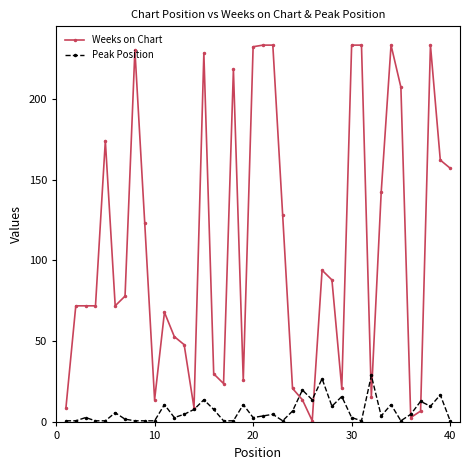

Reading right to left, transcribe all the data shown in this chart.

Weeks on Chart: 157	162	233	7	3	207	233	142	16	233	233	21	88	94	1	14	21	128	233	233	232	26	218	24	30	228	9	48	53	68	14	123	230	78	72	174	72	72	72	9
Peak Position: 1	17	10	13	5	1	11	4	29	1	3	16	10	27	14	20	7	1	5	4	3	11	1	1	8	14	8	5	3	11	1	1	1	2	6	1	1	3	1	1